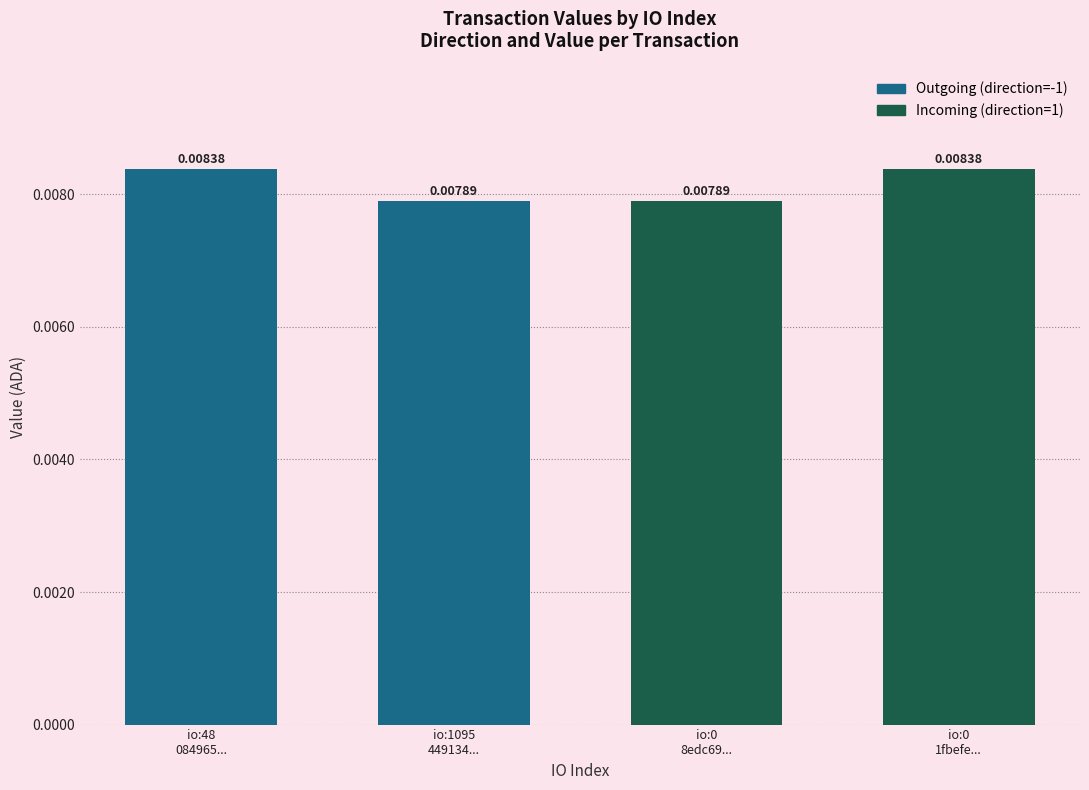

Is it true that the value at 48 is 0.0?

False